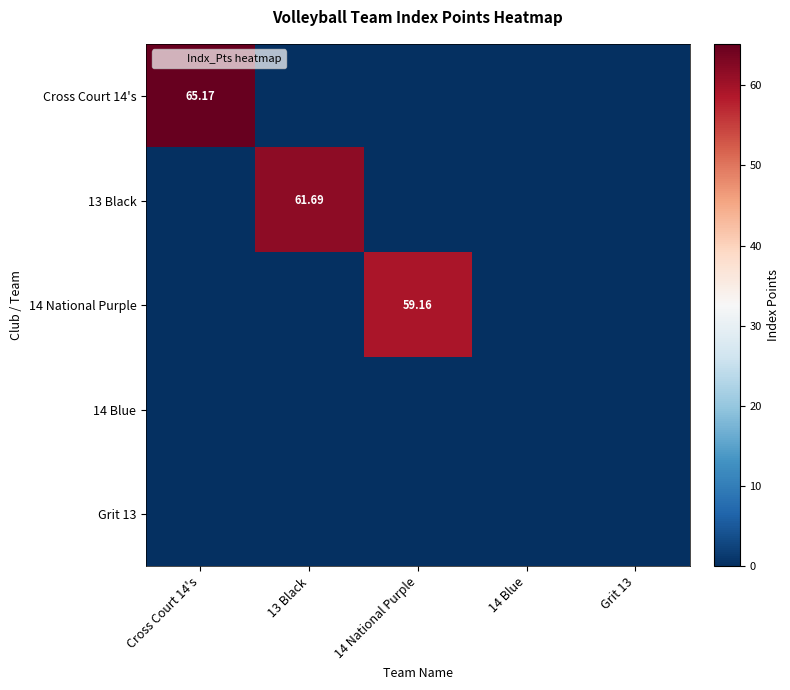

The value of 13 Black at 14 National Purple is 0.0. True or false?

True